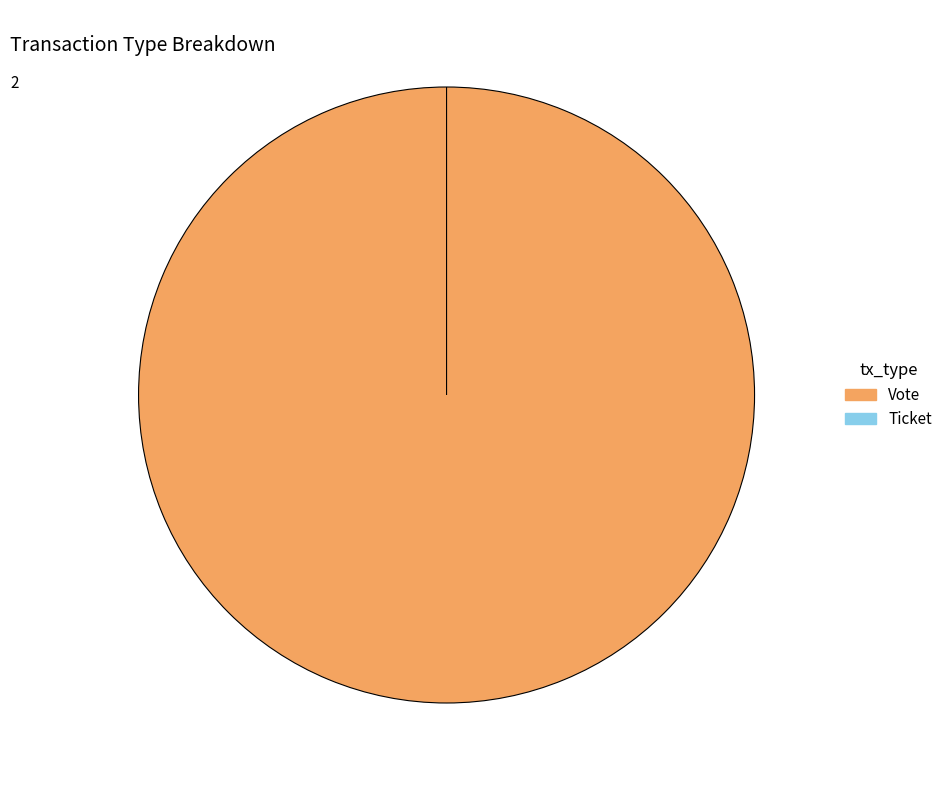

To the nearest percent, what is the combined percentage of Ticket and Vote?

100%